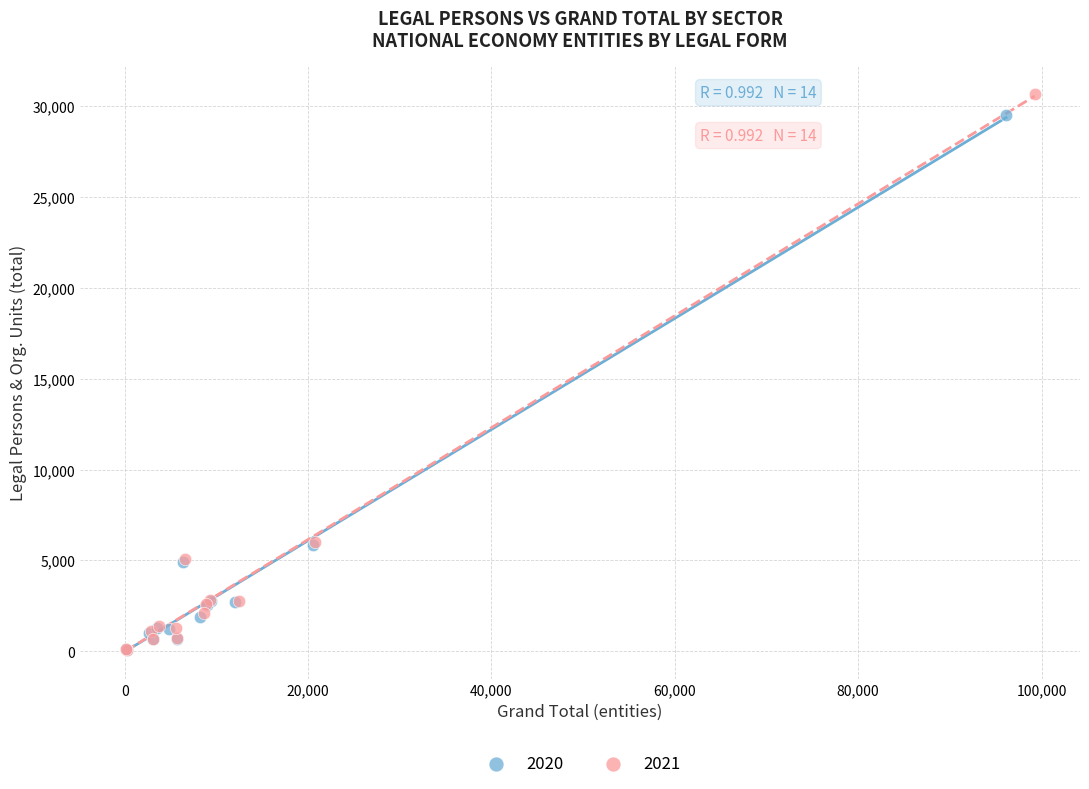

What are all the series names shown in the legend?

2020, 2021